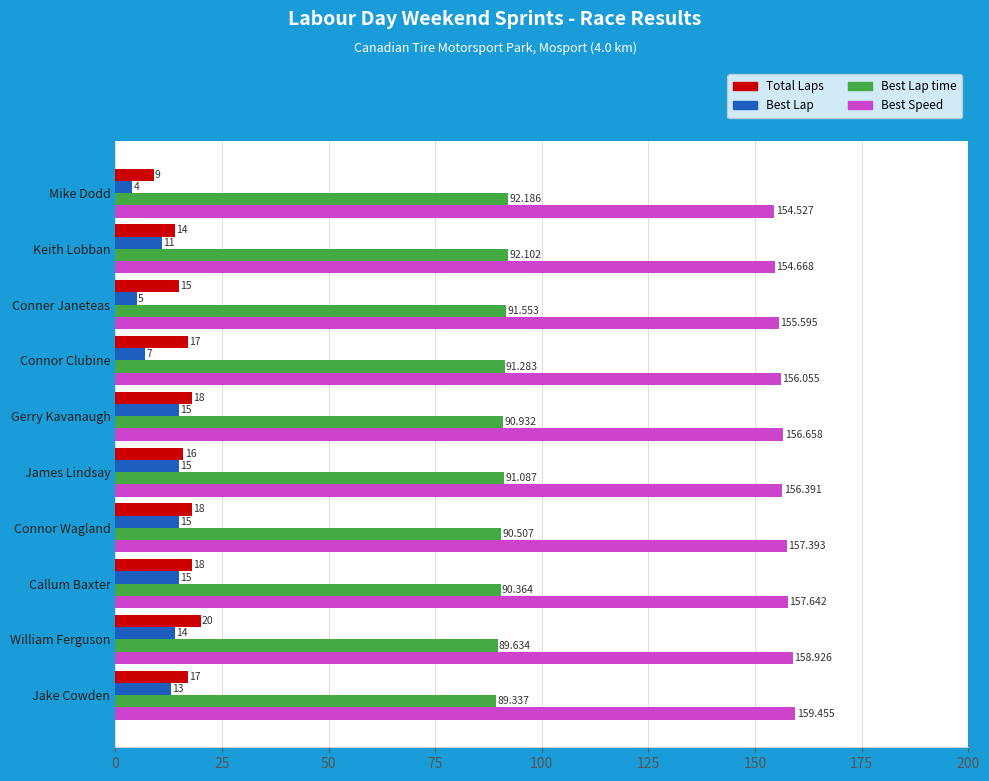

What is the minimum value shown in the chart?

4.0